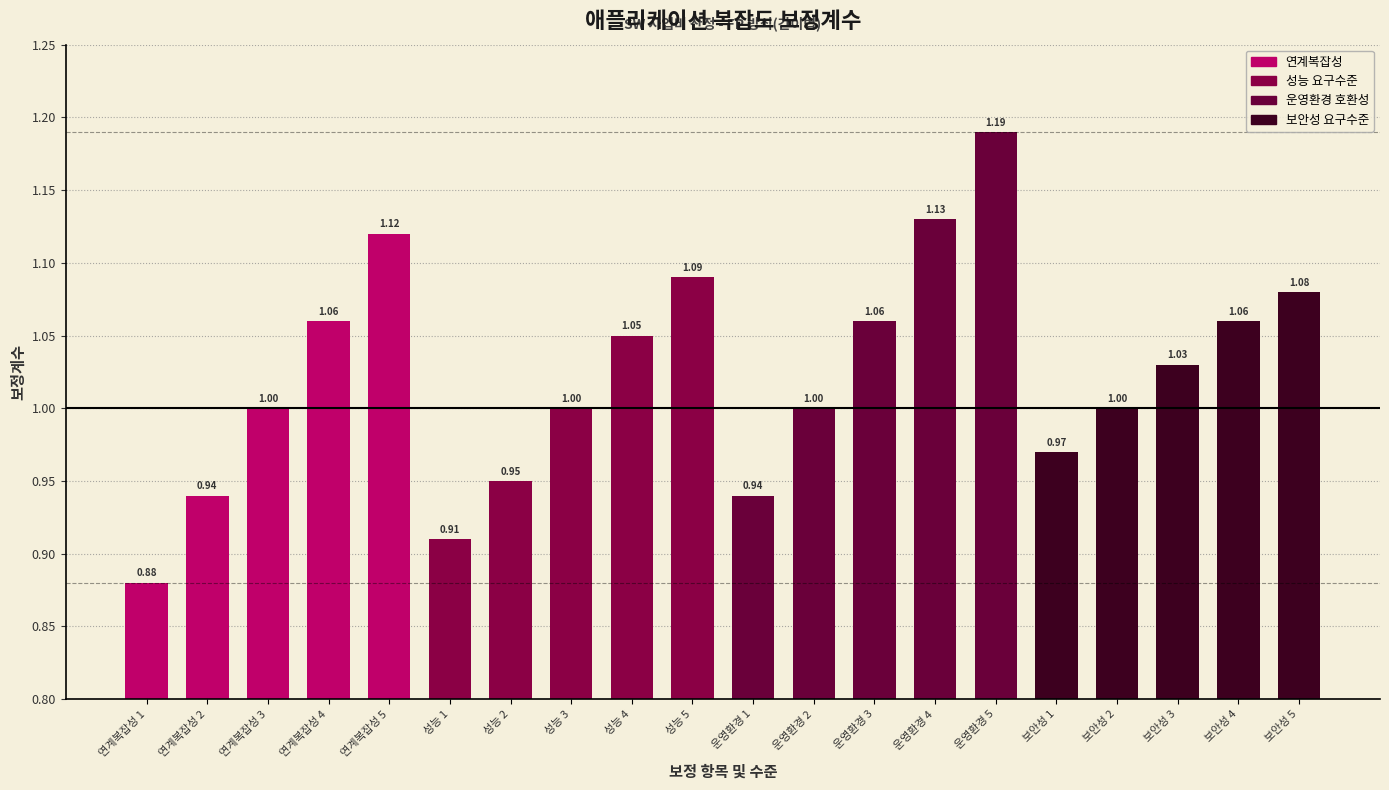

What is the change in value from 연계복잡성 4 to 성능 3?

-0.1